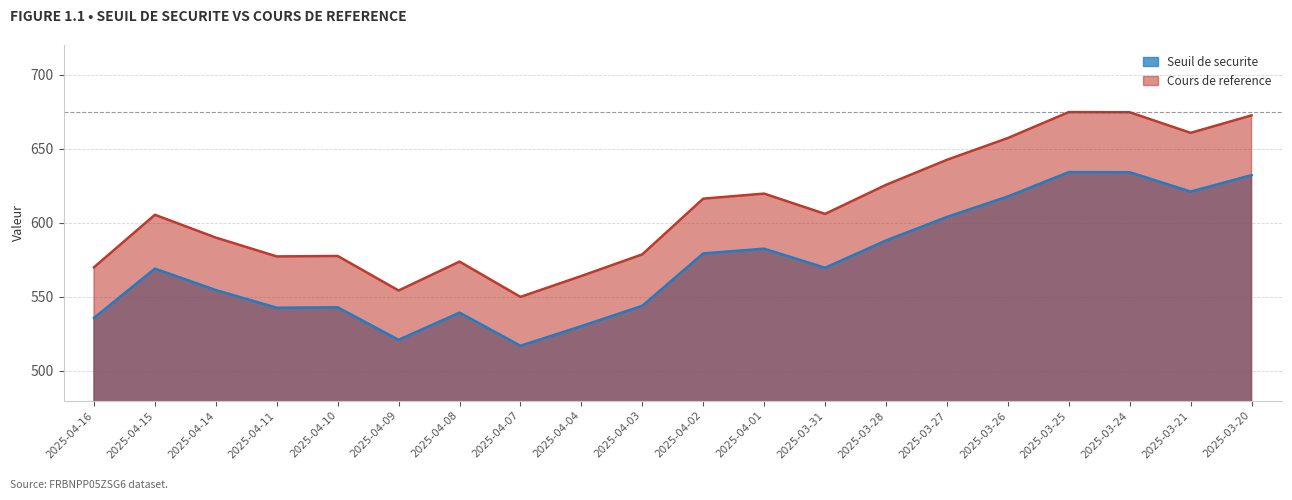

True or false: Cours de reference and Seuil de securite intersect in this chart.

False